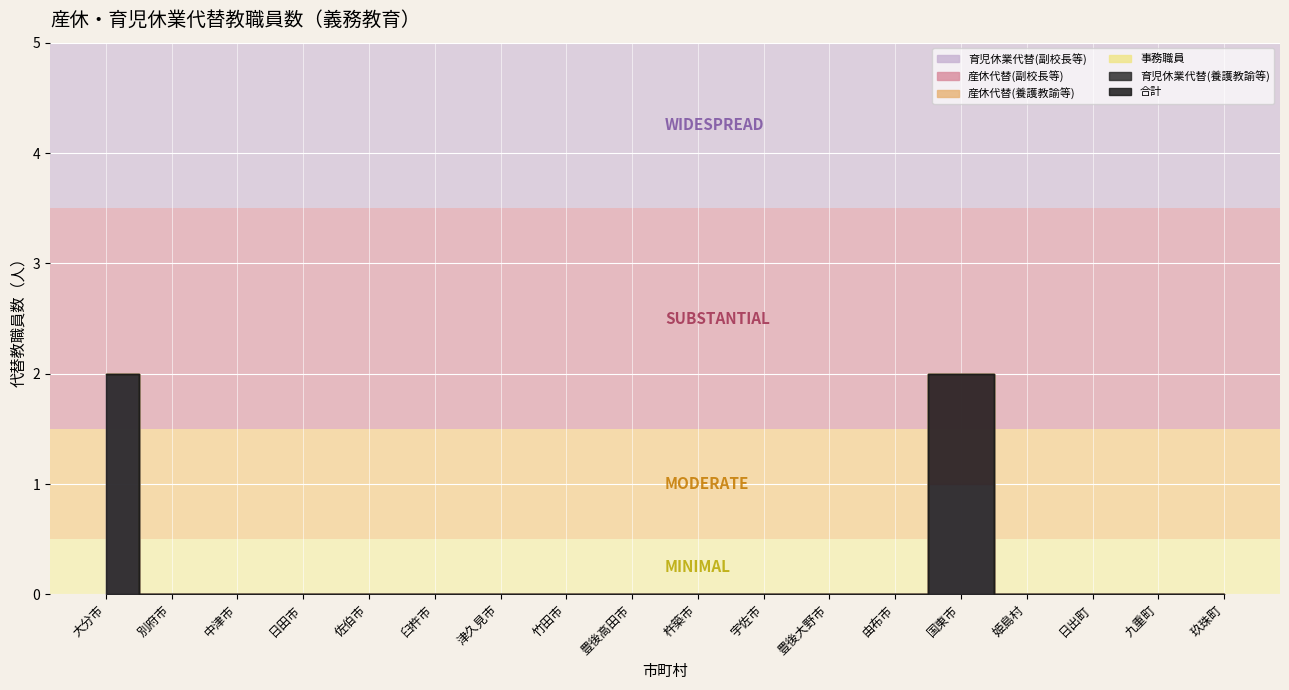

True or false: 産休代替(養護教諭等) has more than 1 points higher than both neighbors.

False